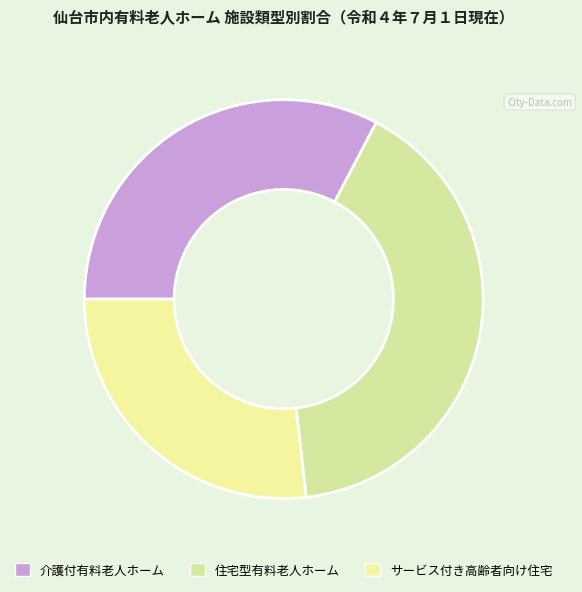

What percentage is the 住宅型有料老人ホーム slice, to the nearest percent?

41%